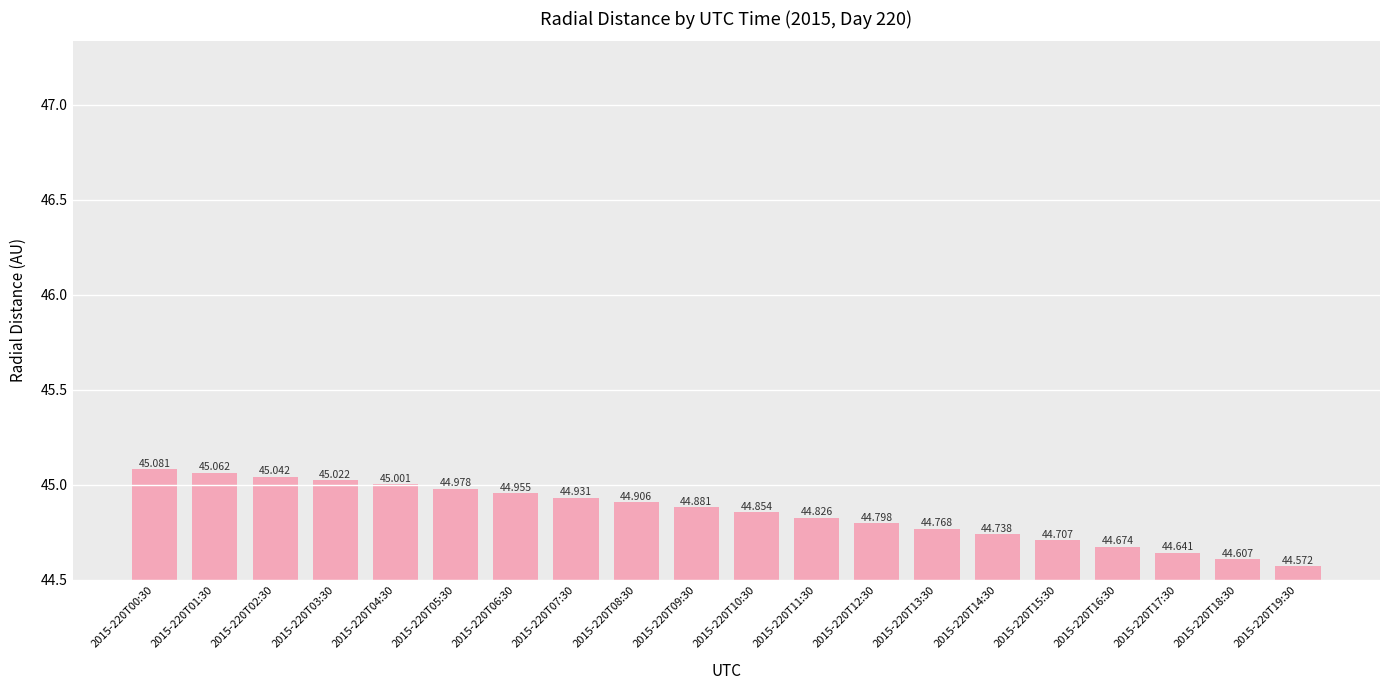

What is the difference between the values at 2015-220T18:30 and 2015-220T02:30?

0.4